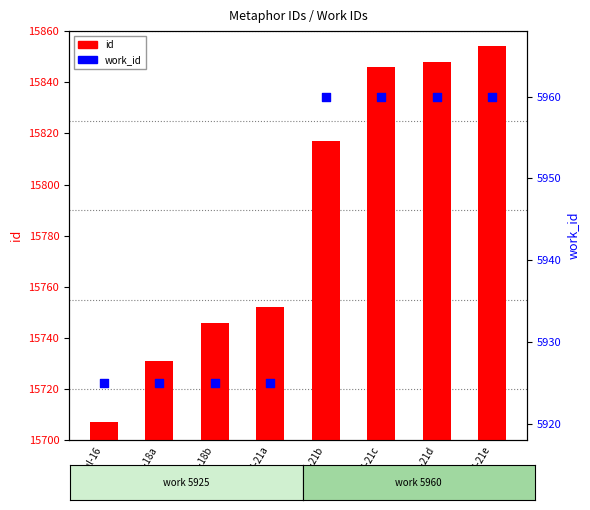

What are all the series names shown in the legend?

id, work_id